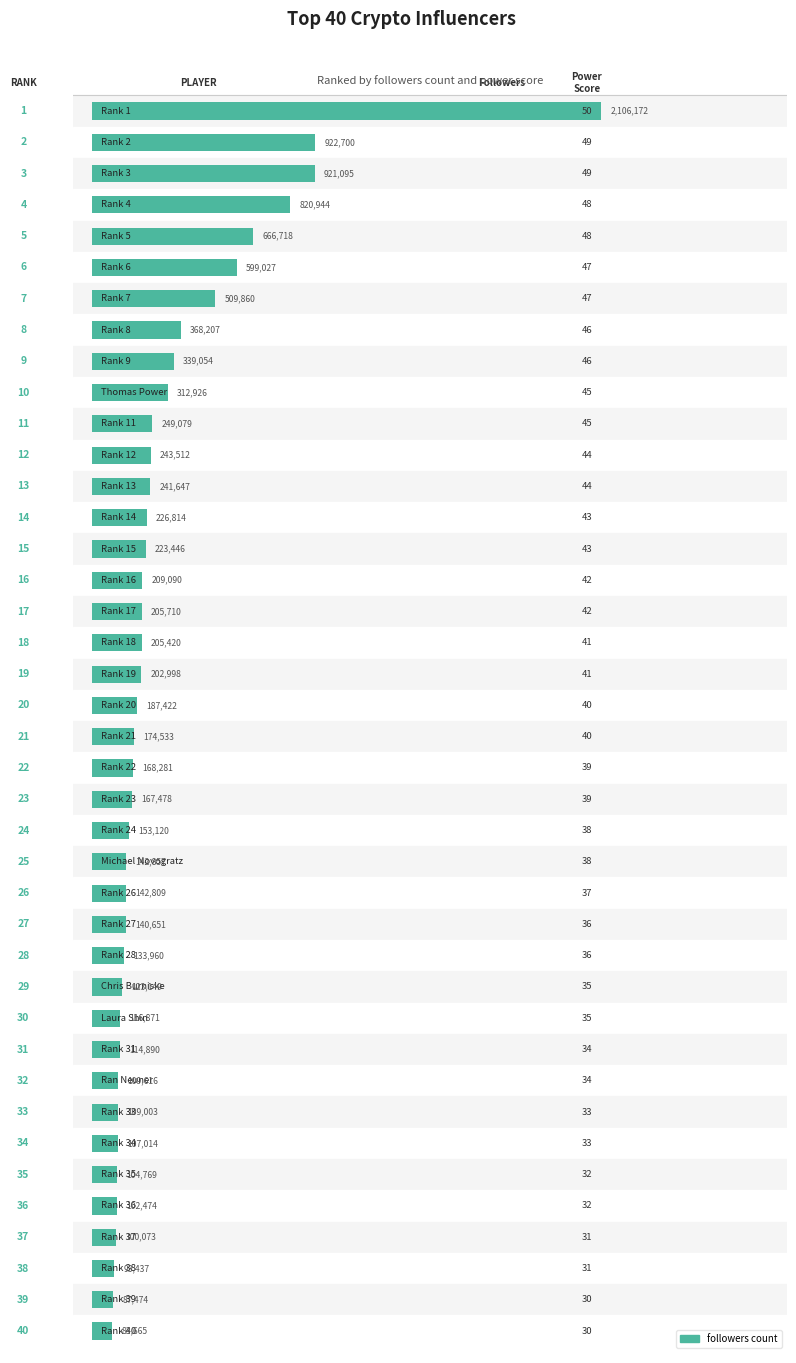

How many bars are there in total?

40